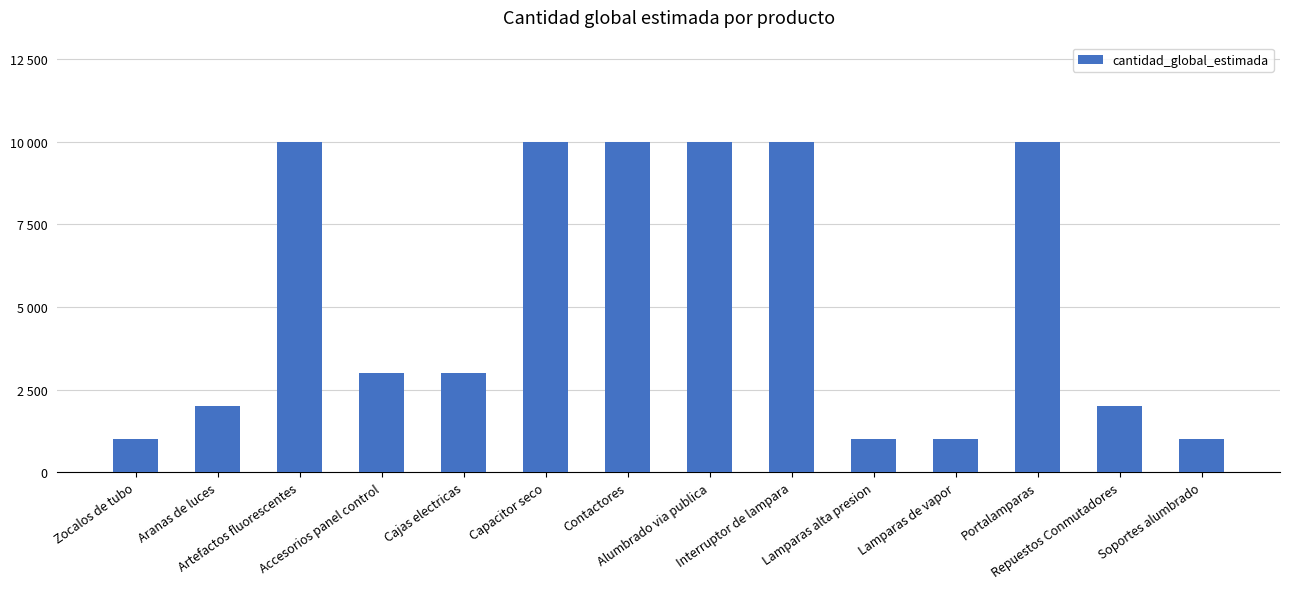

What is the value of the 13th bar from the left?

2000